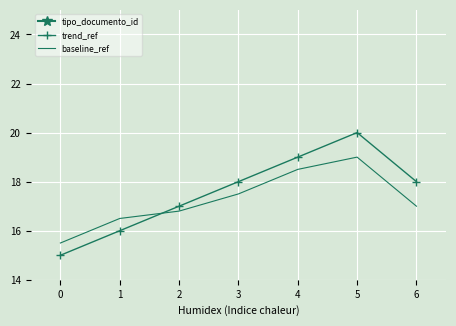

What is the maximum value for trend_ref?

20.0